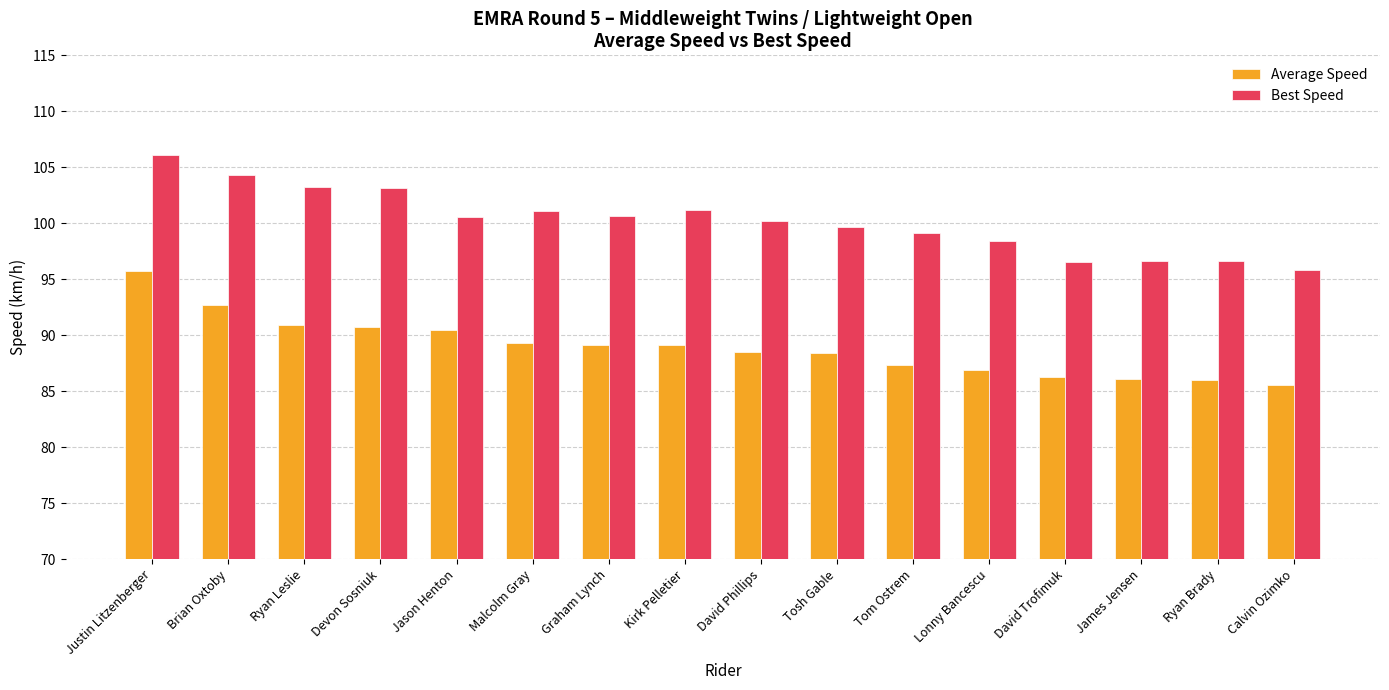

The Best Speed series shows 95.9 at Calvin Ozimko. True or false?

True